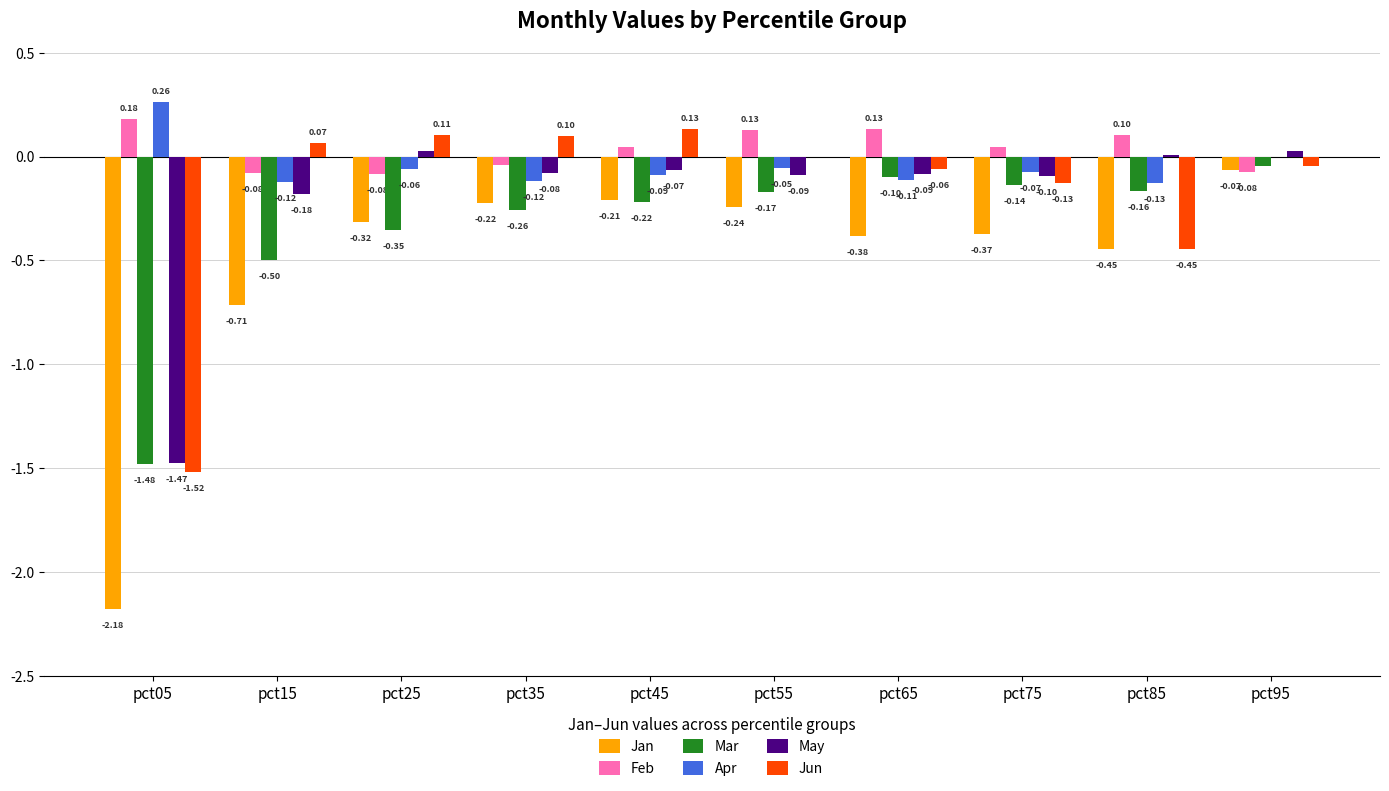

Which series has the largest total across all categories?

Feb